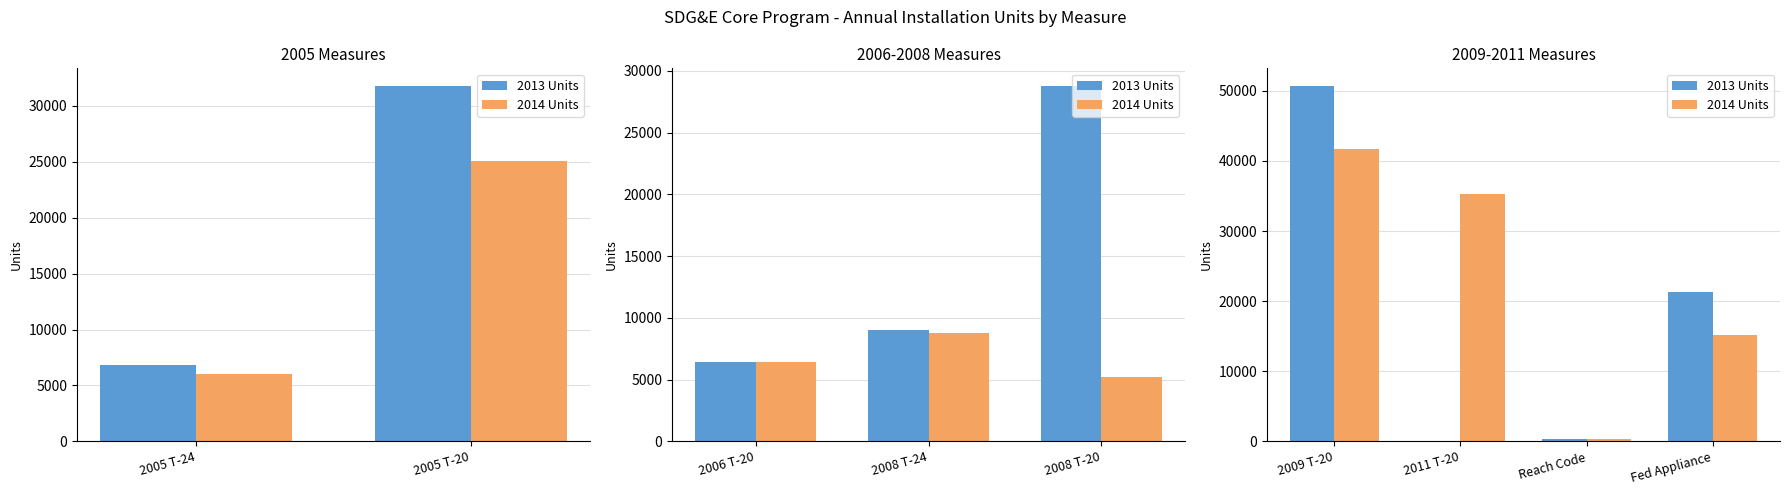

Are the bars grouped side by side (vs. stacked)?

Yes